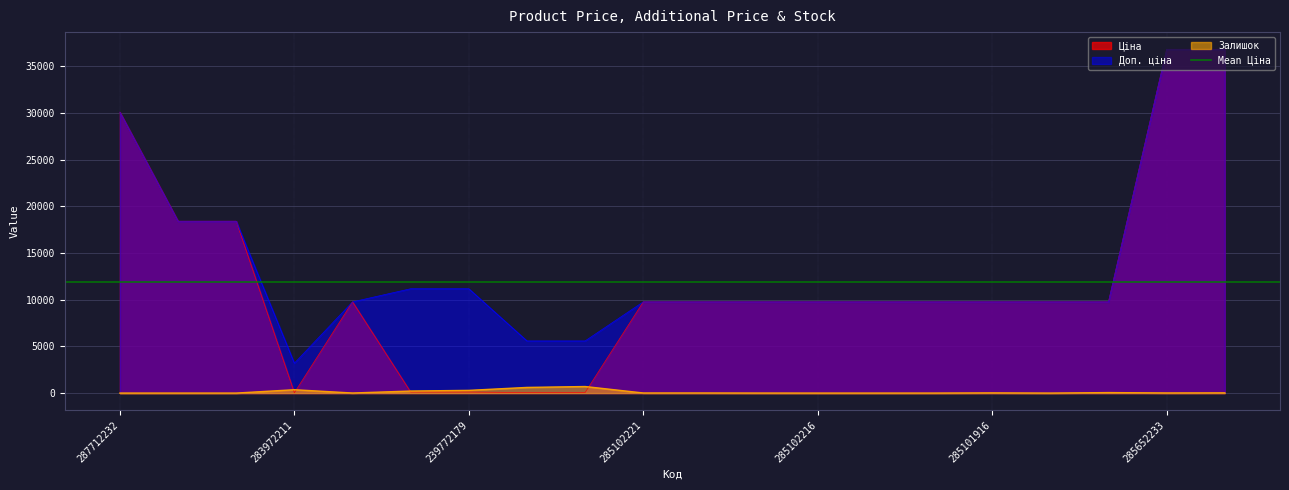

Does the chart display data point markers on the line(s)?

No